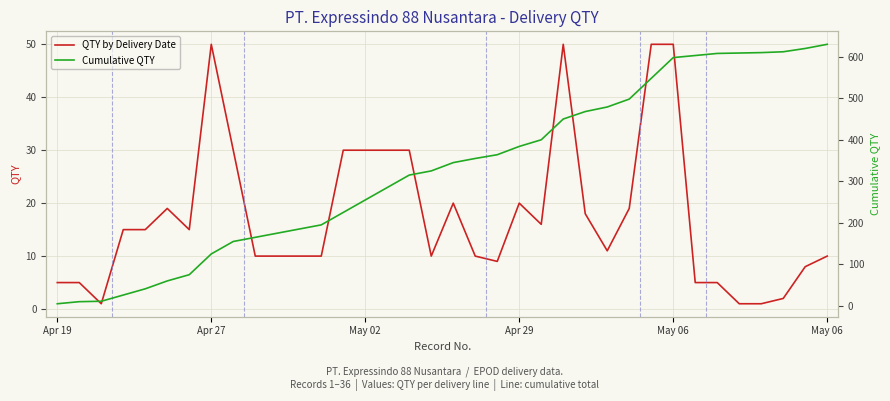

True or false: Cumulative QTY and QTY by Delivery Date cross at least once.

False